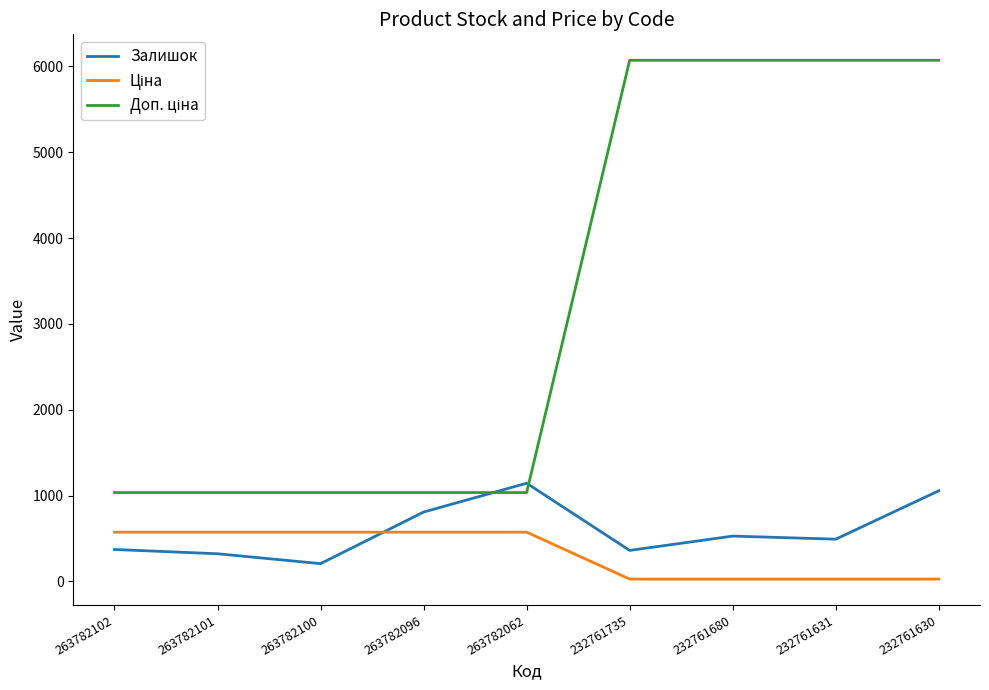

True or false: Залишок has a value of 808.0 at 263782096.

True